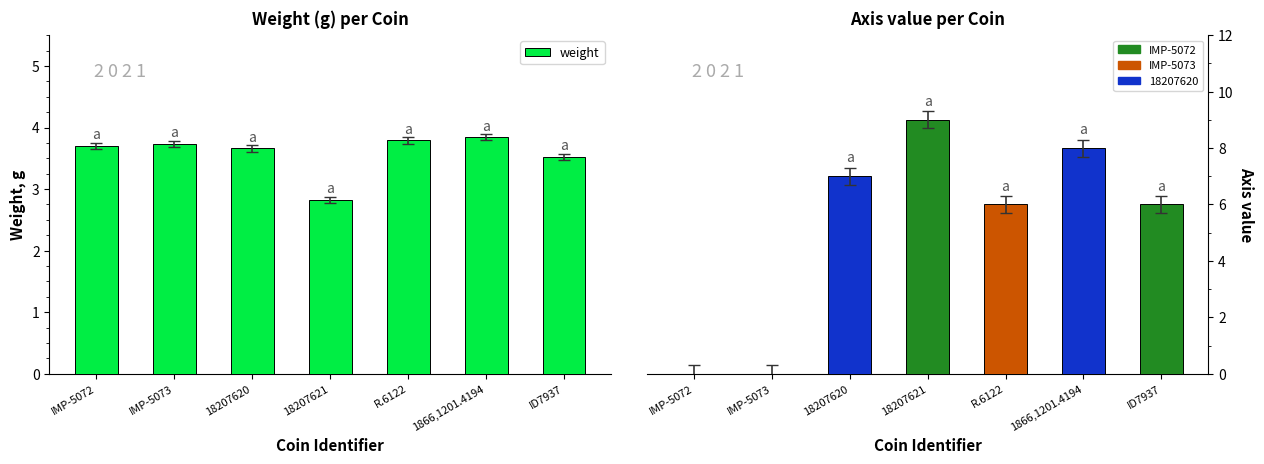

Approximately how many times larger is the value at IMP-5073 compared to ID7937?

1.1